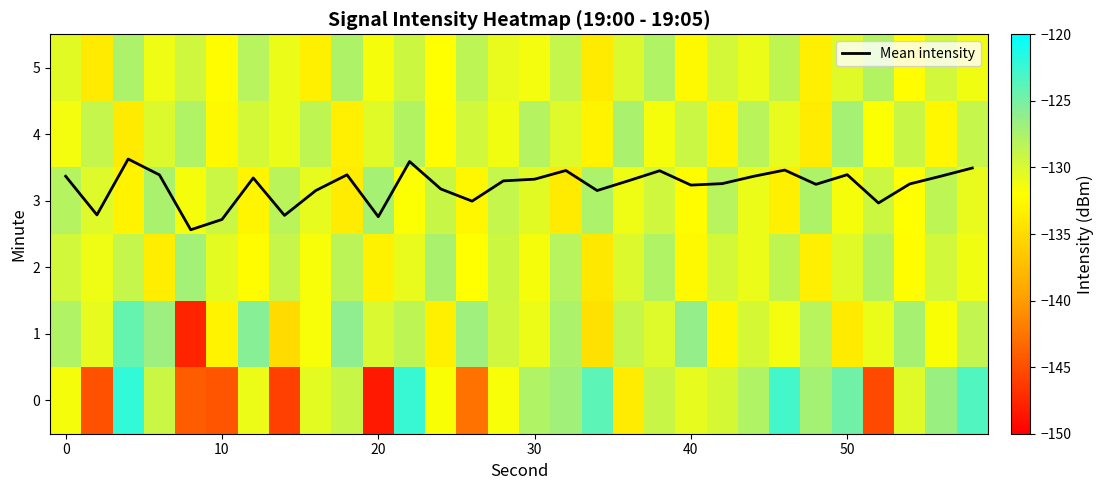

What is the highest value of the Mean intensity series?

3.6